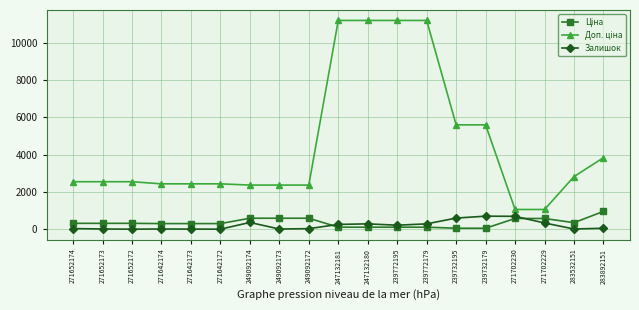

At how many categories does at least one series exceed 7308?

4